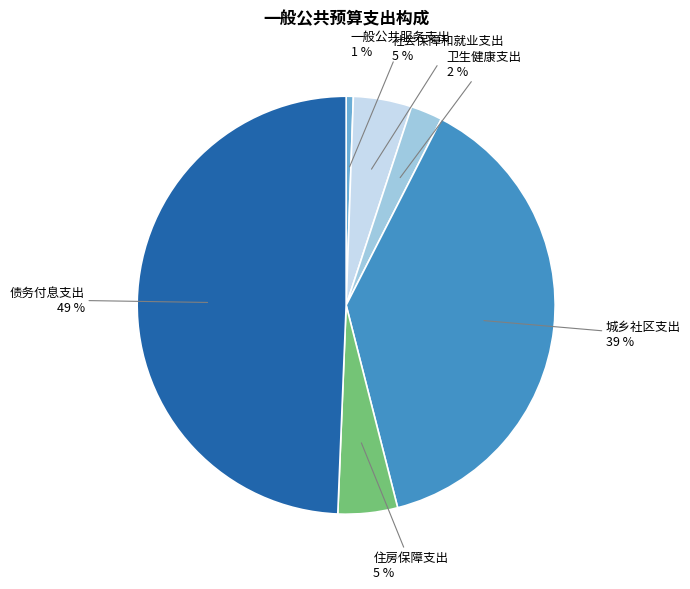

To the nearest percent, what portion does 债务付息支出 represent?

49%